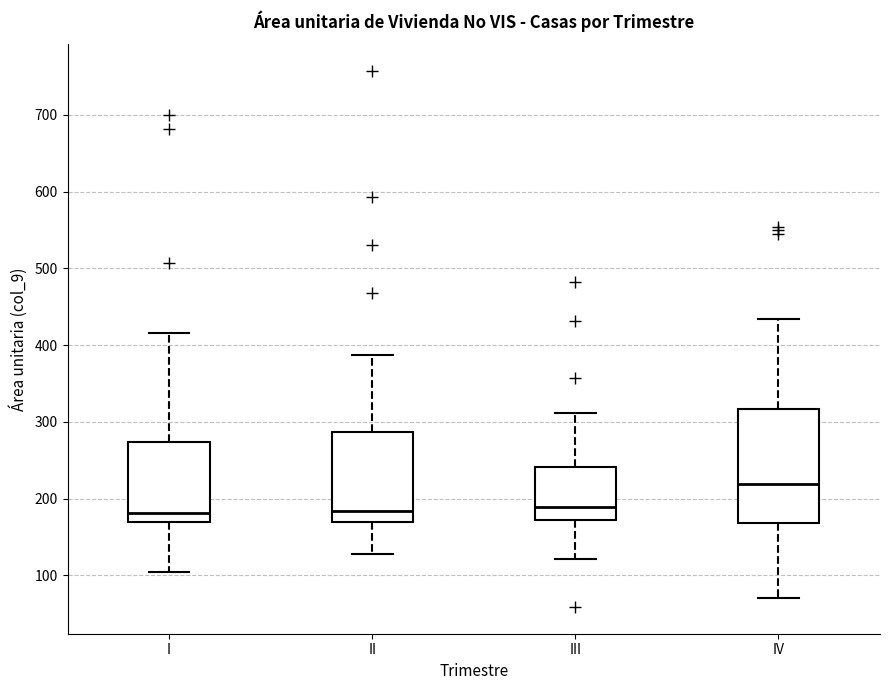

Where does the lower whisker of the box for II end on the y-axis? The values are not printed on the chart, so give them approximately, as read against the axis.

130